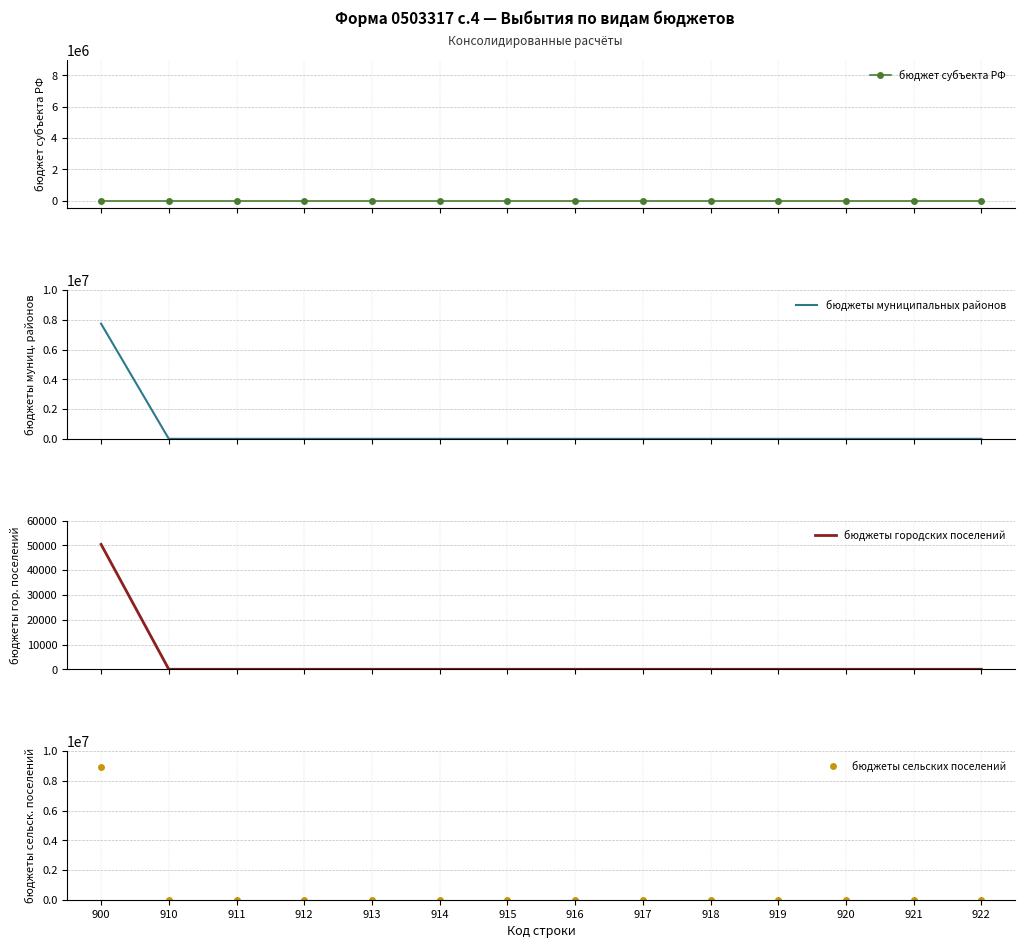

Reading left to right, what are all the values shown in this chart?

бюджет субъекта РФ: 900=0.0	910=0.0	911=0.0	912=0.0	913=0.0	914=0.0	915=0.0	916=0.0	917=0.0	918=0.0	919=0.0	920=0.0	921=0.0	922=0.0
бюджеты муниципальных районов: 900=7745136.5	910=0.0	911=0.0	912=0.0	913=0.0	914=0.0	915=0.0	916=0.0	917=0.0	918=0.0	919=0.0	920=0.0	921=0.0	922=0.0
бюджеты городских поселений: 900=50400.0	910=0.0	911=0.0	912=0.0	913=0.0	914=0.0	915=0.0	916=0.0	917=0.0	918=0.0	919=0.0	920=0.0	921=0.0	922=0.0
бюджеты сельских поселений: 900=8956021.2	910=0.0	911=0.0	912=0.0	913=0.0	914=0.0	915=0.0	916=0.0	917=0.0	918=0.0	919=0.0	920=0.0	921=0.0	922=0.0